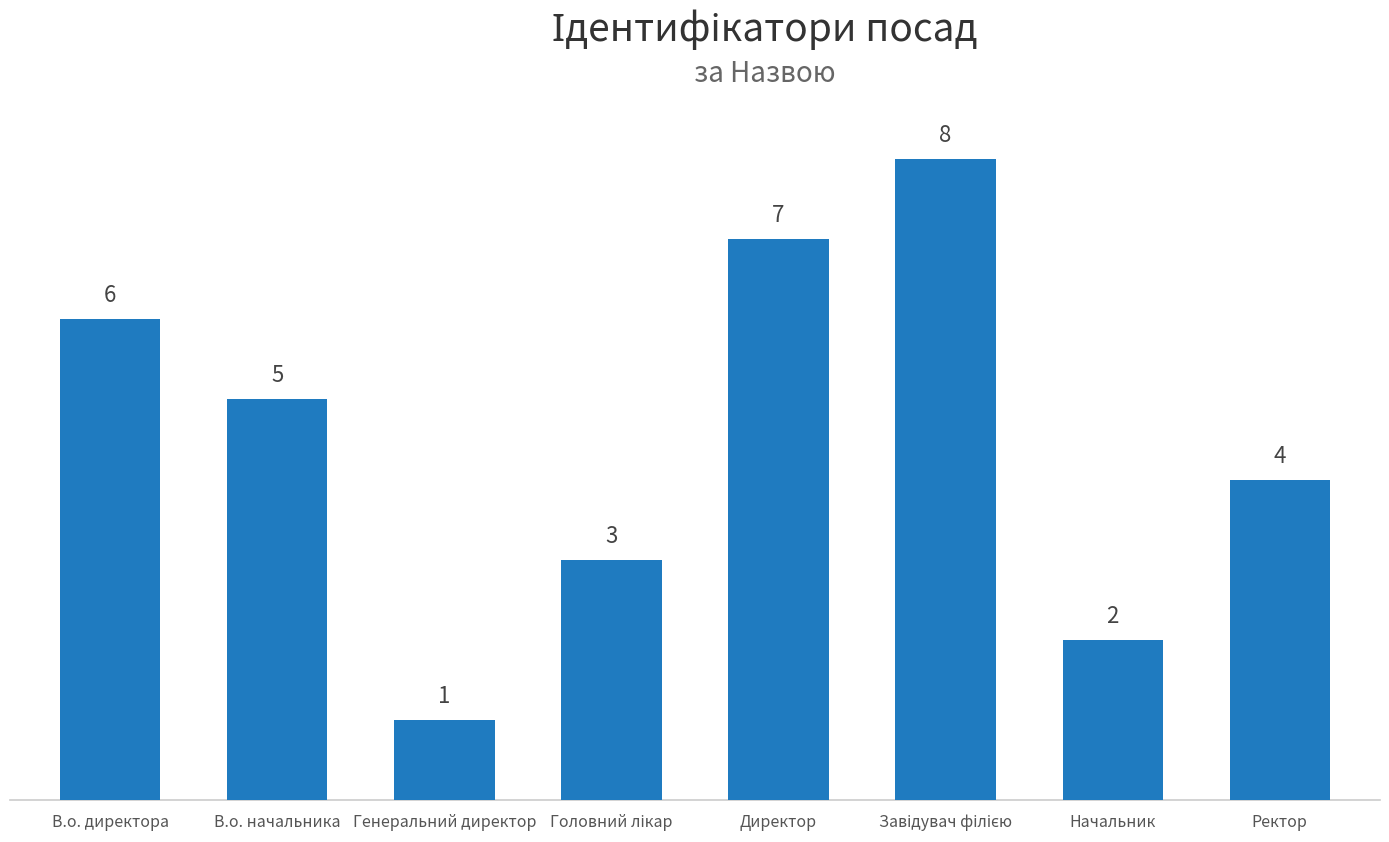

What is the change in value from Генеральний директор to Директор?

+6